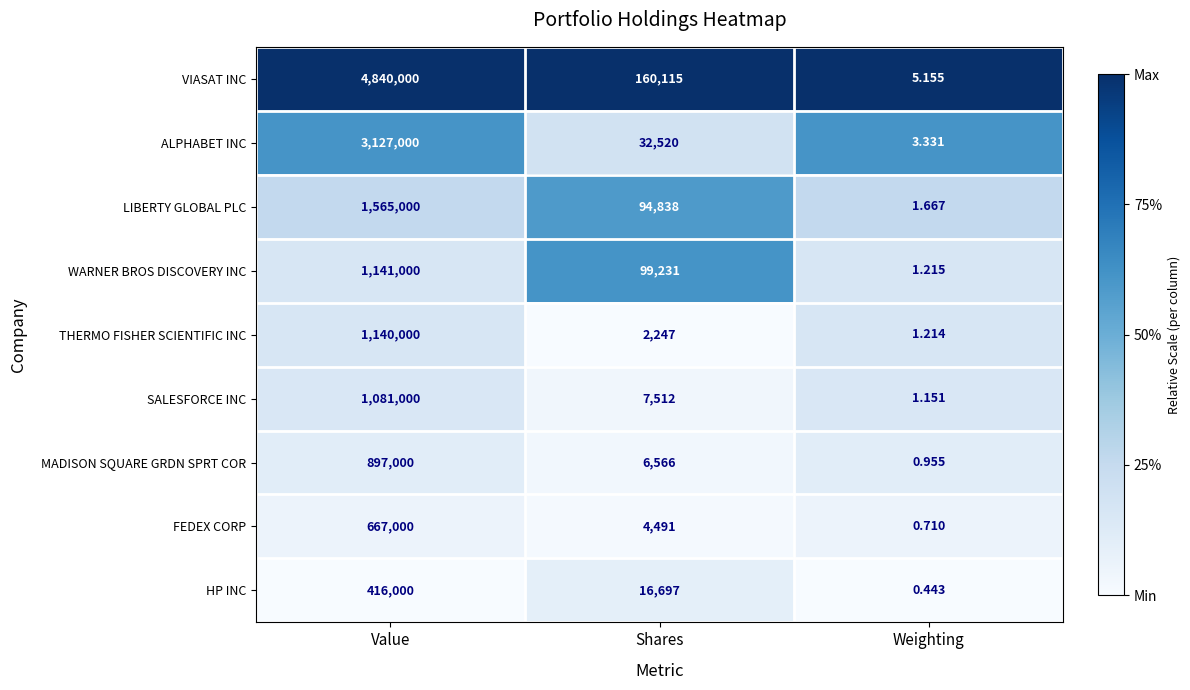

Rank the series at Weighting from lowest to highest value.

HP INC, FEDEX CORP, MADISON SQUARE GRDN SPRT COR, SALESFORCE INC, THERMO FISHER SCIENTIFIC INC, WARNER BROS DISCOVERY INC, LIBERTY GLOBAL PLC, ALPHABET INC, VIASAT INC